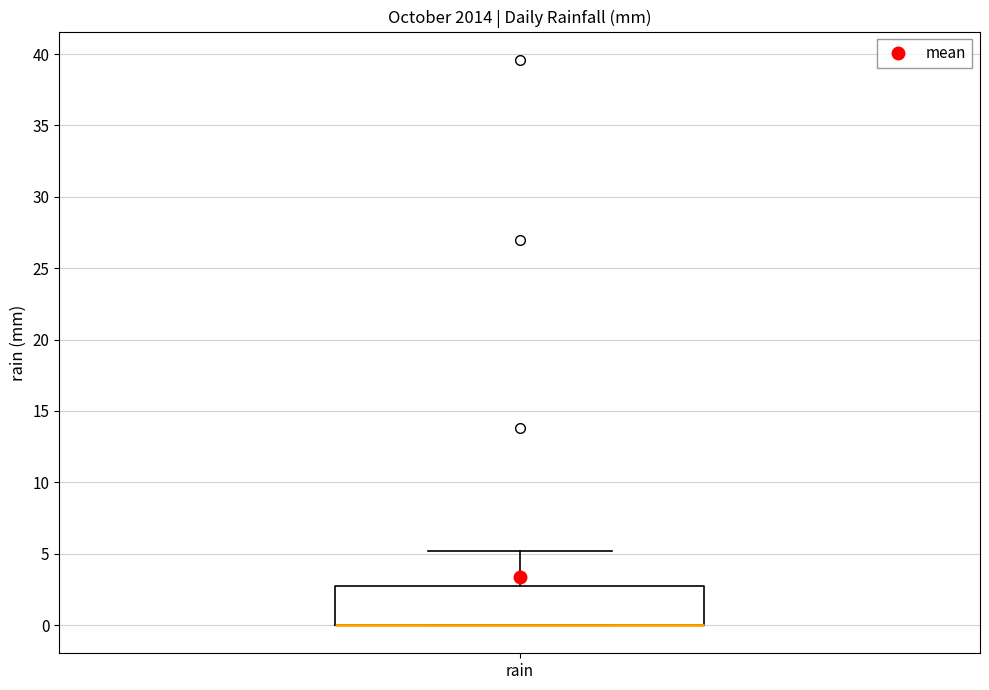

Read this box plot against the y-axis: the position of the median line, the range covered by the box, and the ends of both whiskers. The values are not printed on the chart, so give them approximately, as read against the axis.

median 0.0 (drawn on the box's lower edge), box 0.0 to 2.5, whiskers 0.0 to 5.0